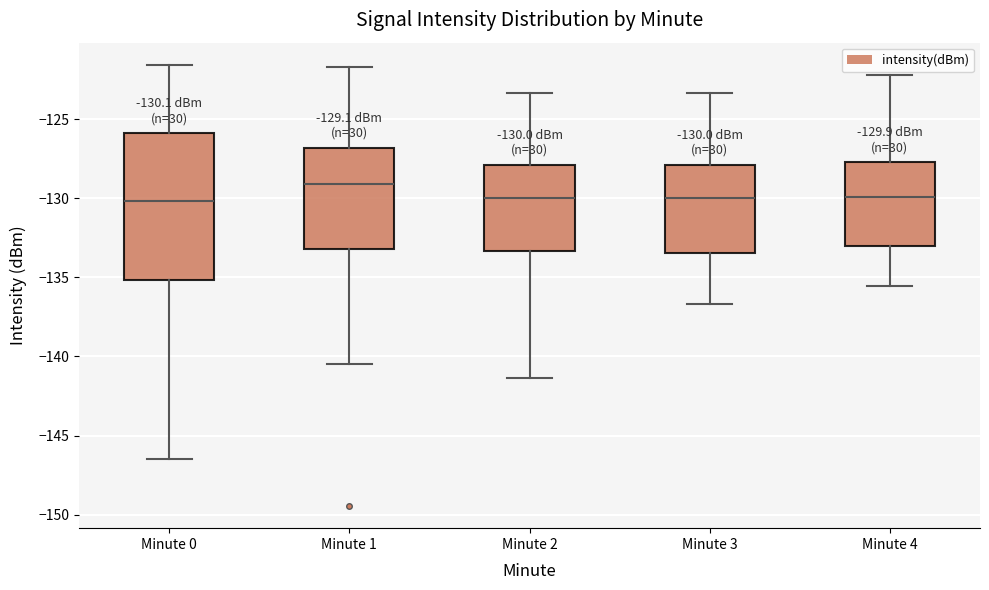

Which box's median line is the highest?

Minute 1